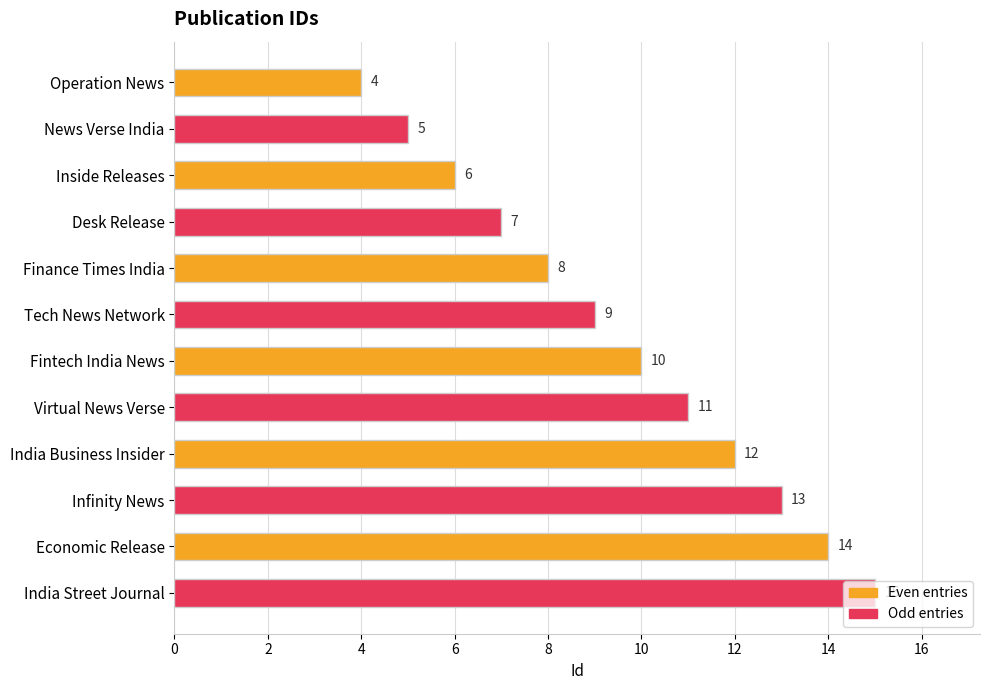

At which label is the value closest to 9?

Tech News Network